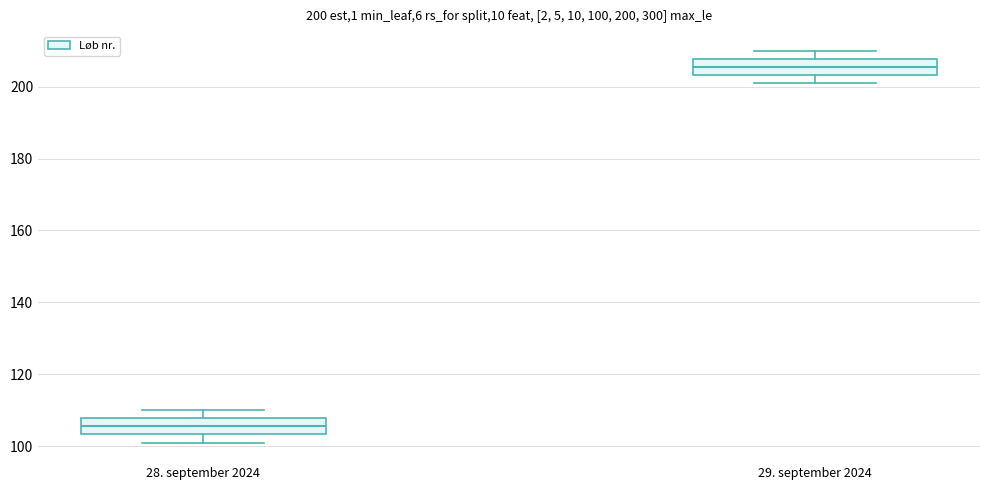

Which box's median line is the lowest?

28. september 2024